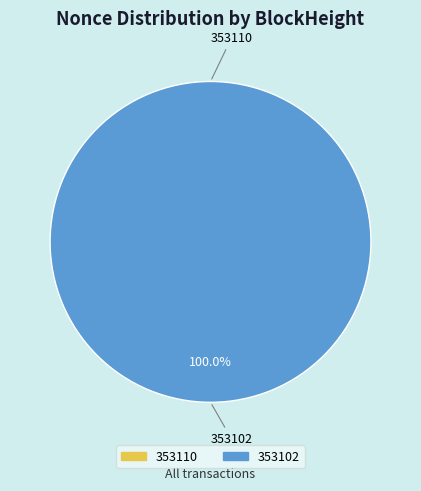

How many slices are in this pie chart?

2